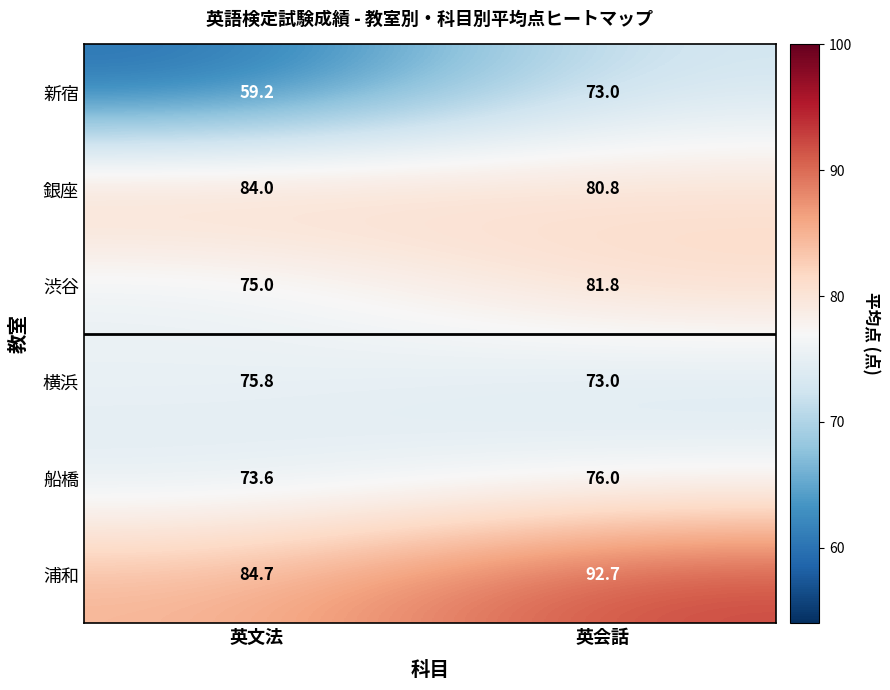

Which series has the widest spread of values?

新宿